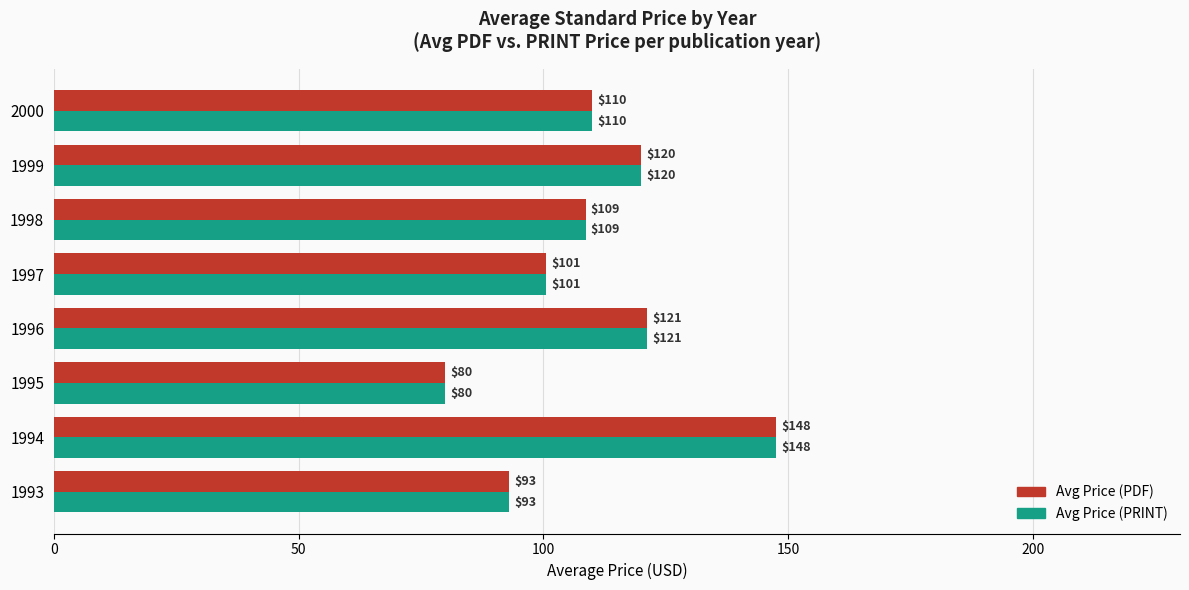

True or false: Avg Price (PRINT) has a value of 79.9 at 1995.

True